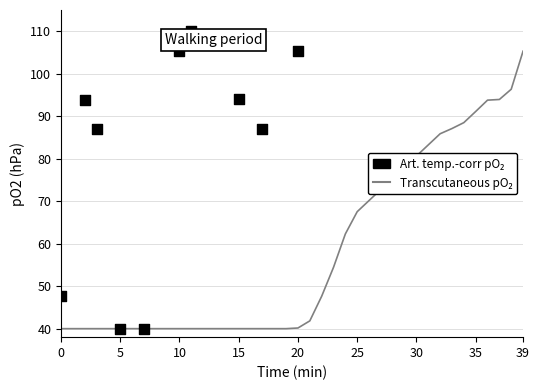

What is the ratio of the value at 38 to the value at 35?

1.1